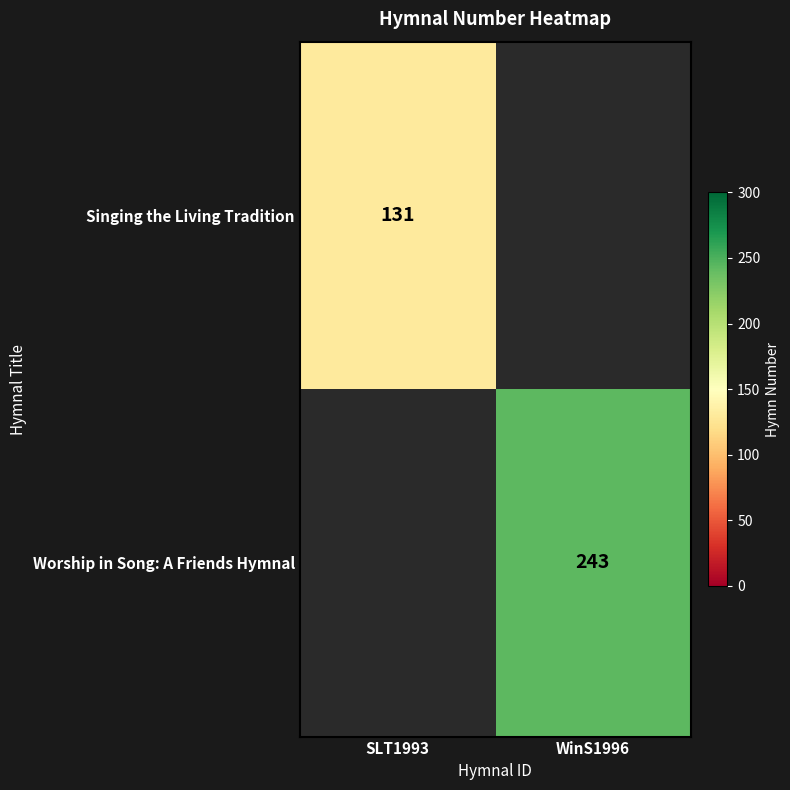

How many series are shown in this chart?

2